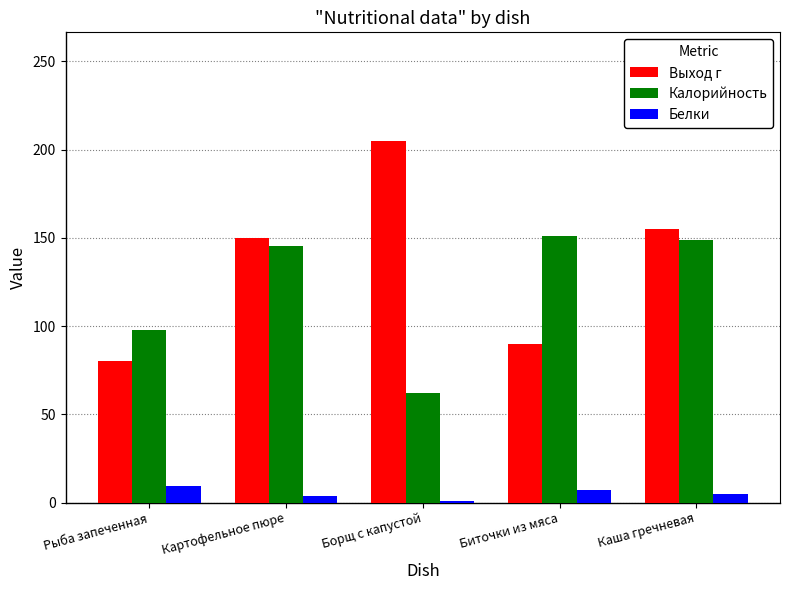

Count the number of data series in this chart.

3